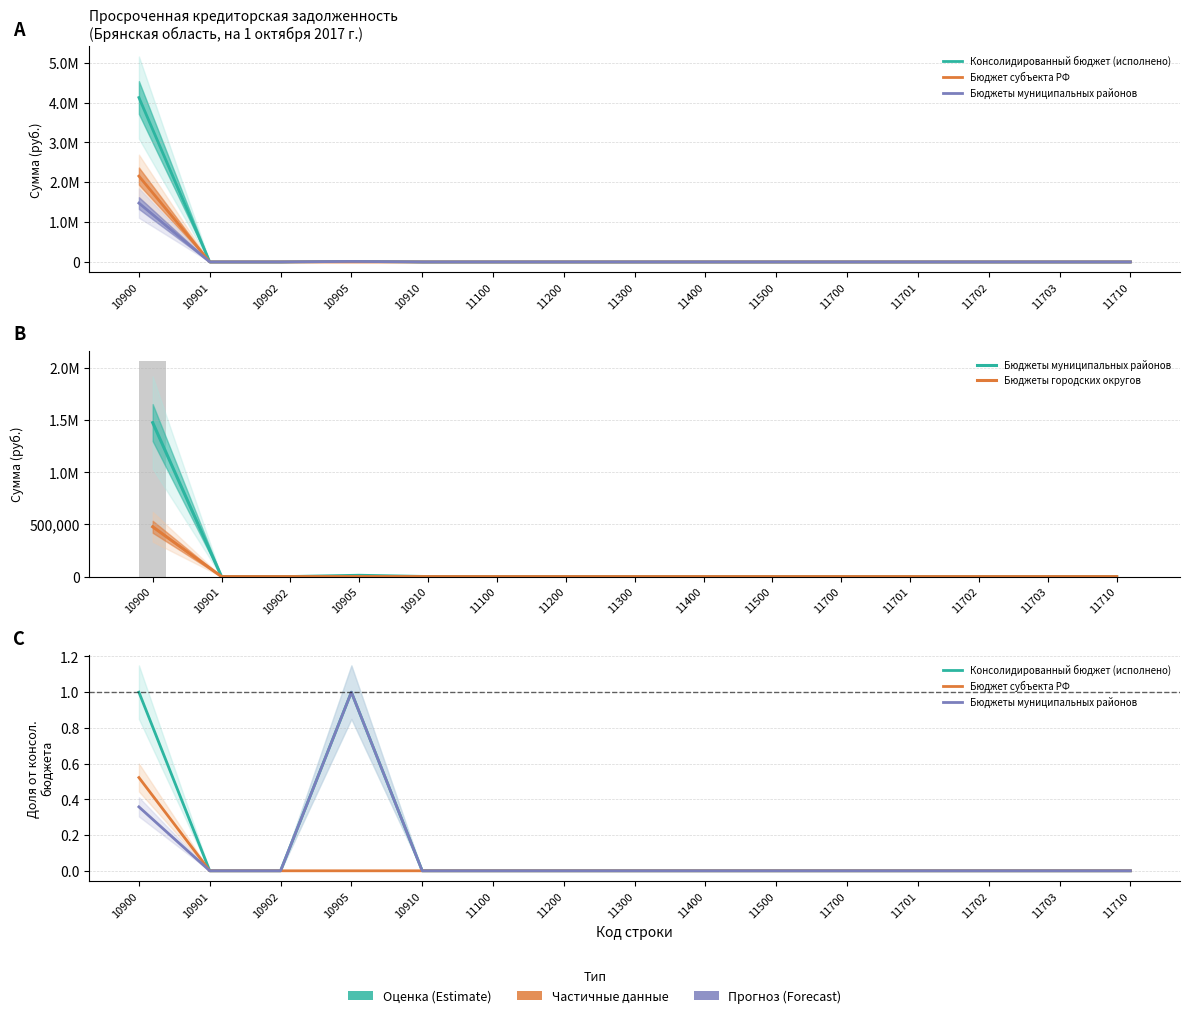

Reading left to right, extract all data points from this chart.

Консолидированный бюджет (исполнено): 1.0	0.0	0.0	1.0	0.0	0.0	0.0	0.0	0.0	0.0	0.0	0.0	0.0	0.0	0.0
Бюджет субъекта РФ: 0.5	0.0	0.0	0.0	0.0	0.0	0.0	0.0	0.0	0.0	0.0	0.0	0.0	0.0	0.0
Бюджеты муниципальных районов: 0.4	0.0	0.0	1.0	0.0	0.0	0.0	0.0	0.0	0.0	0.0	0.0	0.0	0.0	0.0
Бюджеты городских округов: 477546.9	0.0	0.0	0.0	0.0	0.0	0.0	0.0	0.0	0.0	0.0	0.0	0.0	0.0	0.0